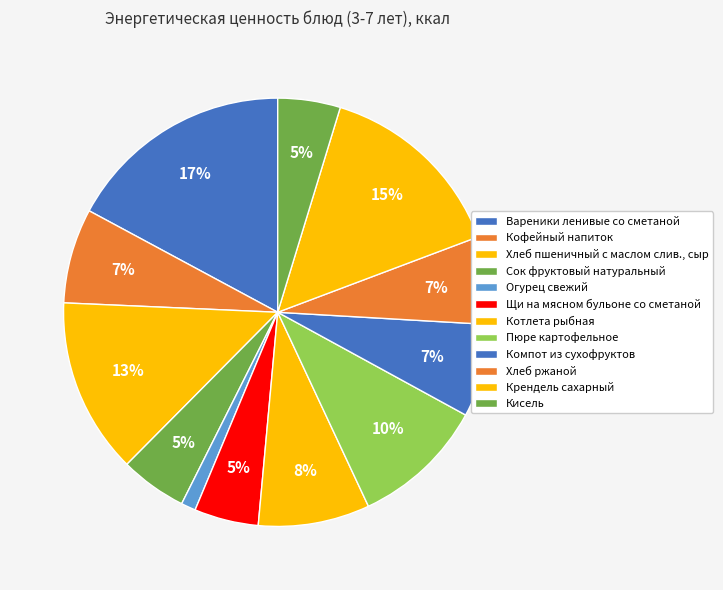

To the nearest percent, what is the combined percentage of Хлеб пшеничный с маслом слив., сыр and Кисель?

18%